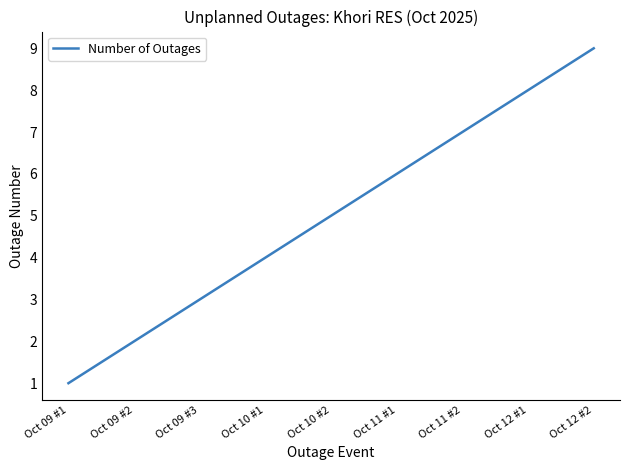

Where is the data nearest to the value 5?

Oct 10 #2